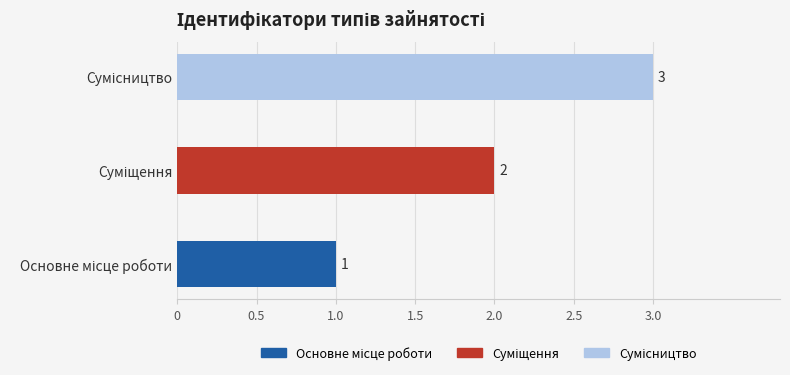

What value does the Сумісництво series have at Суміщення?

2